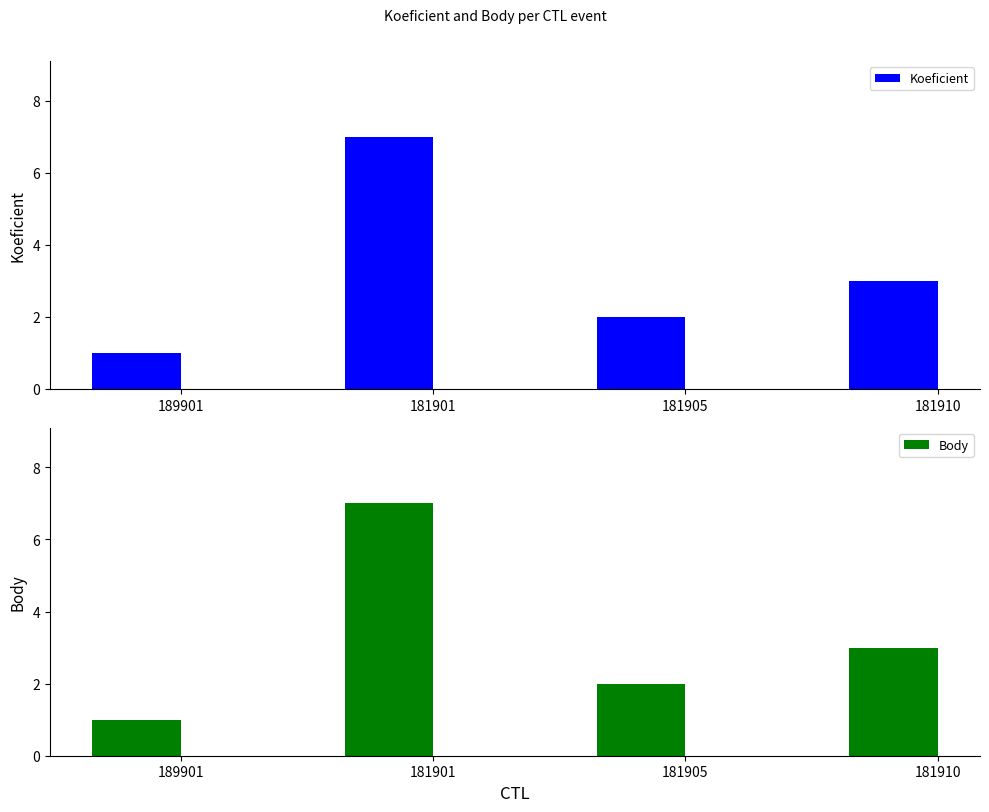

What is the difference between the maximum and minimum values in the Koeficient series?

6